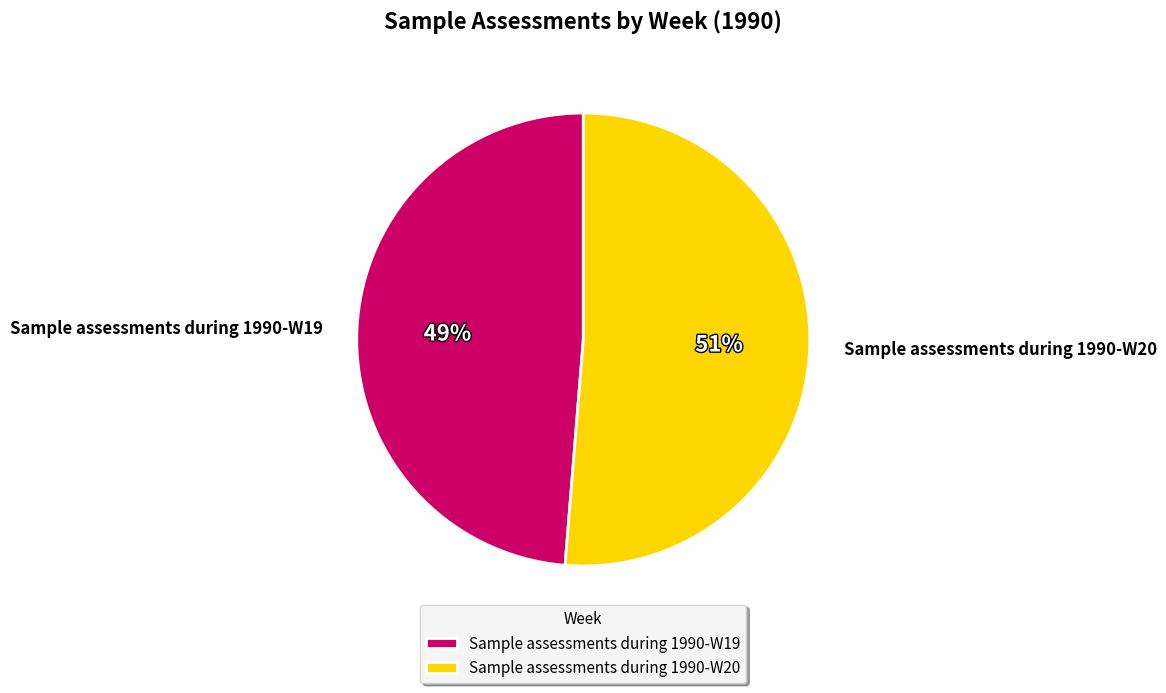

What percentage is the Sample assessments during 1990-W19 slice, to the nearest percent?

49%